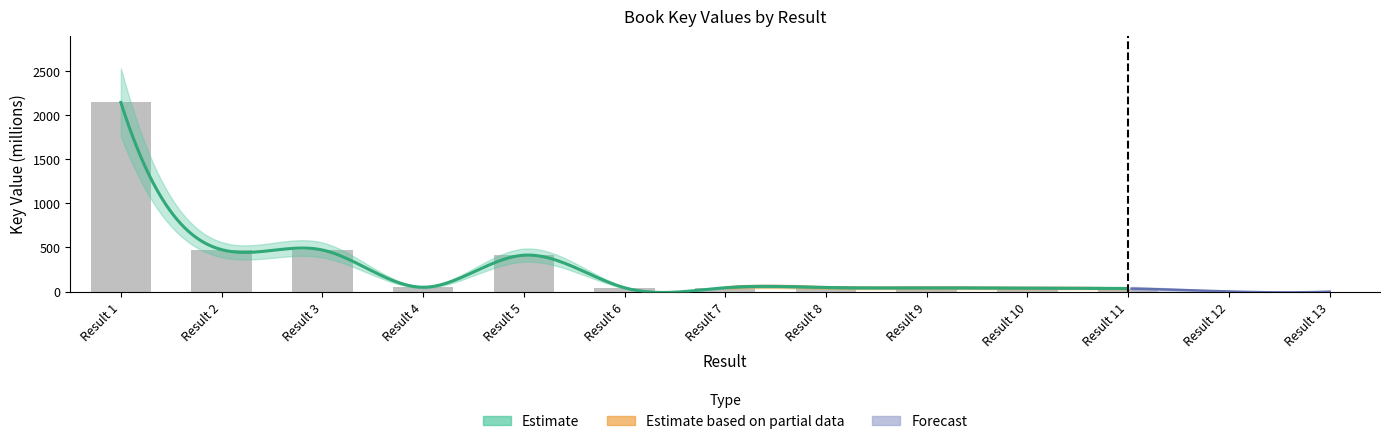

Is it true that the value at Result 10 is 40.1?

True